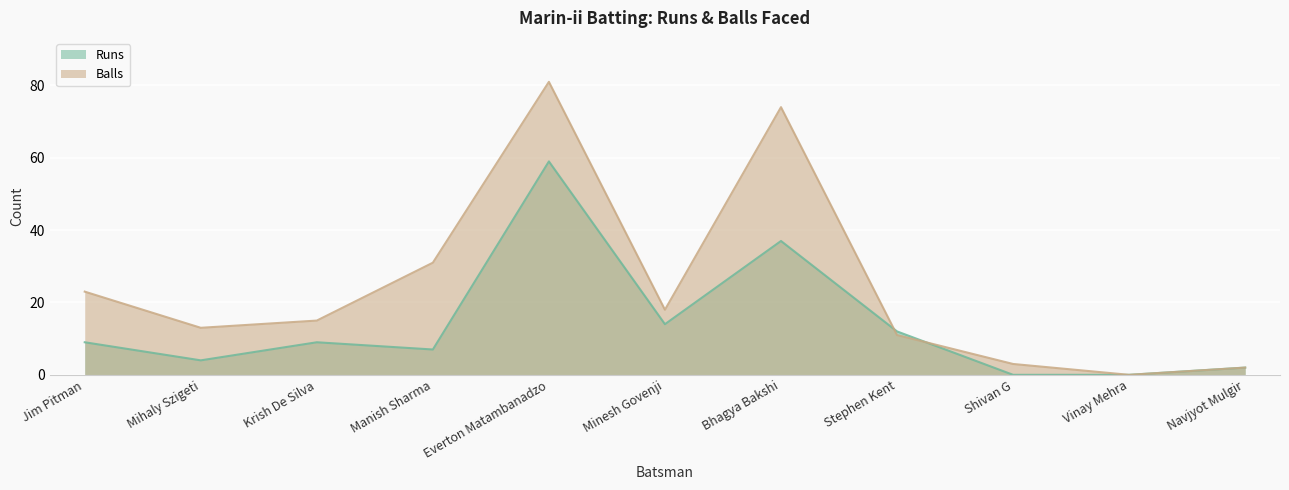

Where is the first local maximum for Runs?

Krish De Silva